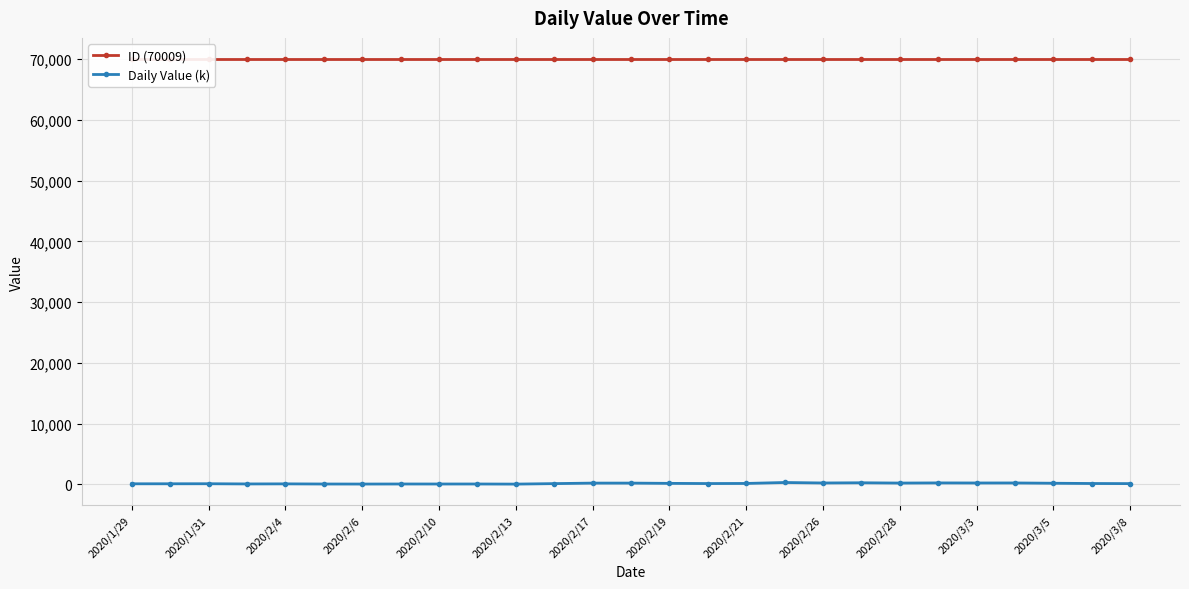

True or false: Daily Value (k) has more than 1 interior local peaks.

True